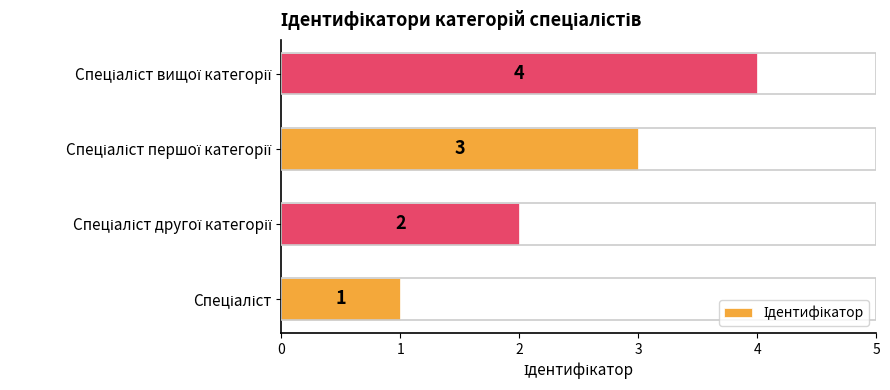

What is the maximum value shown in the chart?

4